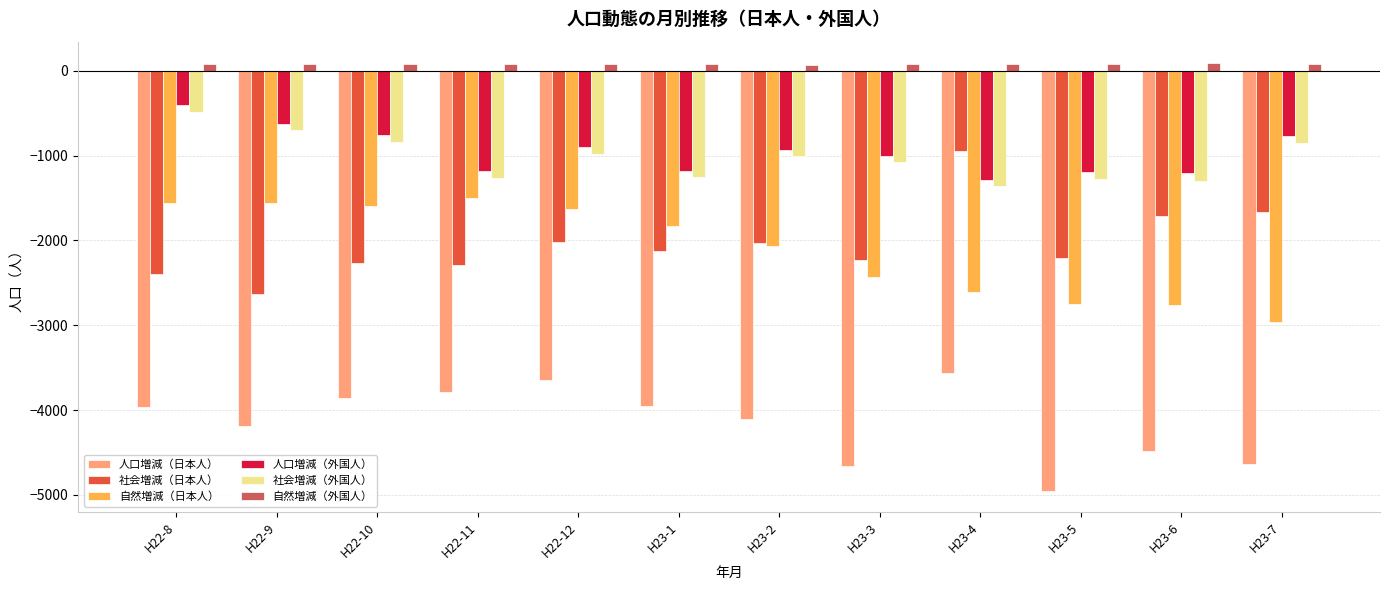

What are all the series names shown in the legend?

人口増減（日本人）, 社会増減（日本人）, 自然増減（日本人）, 人口増減（外国人）, 社会増減（外国人）, 自然増減（外国人）